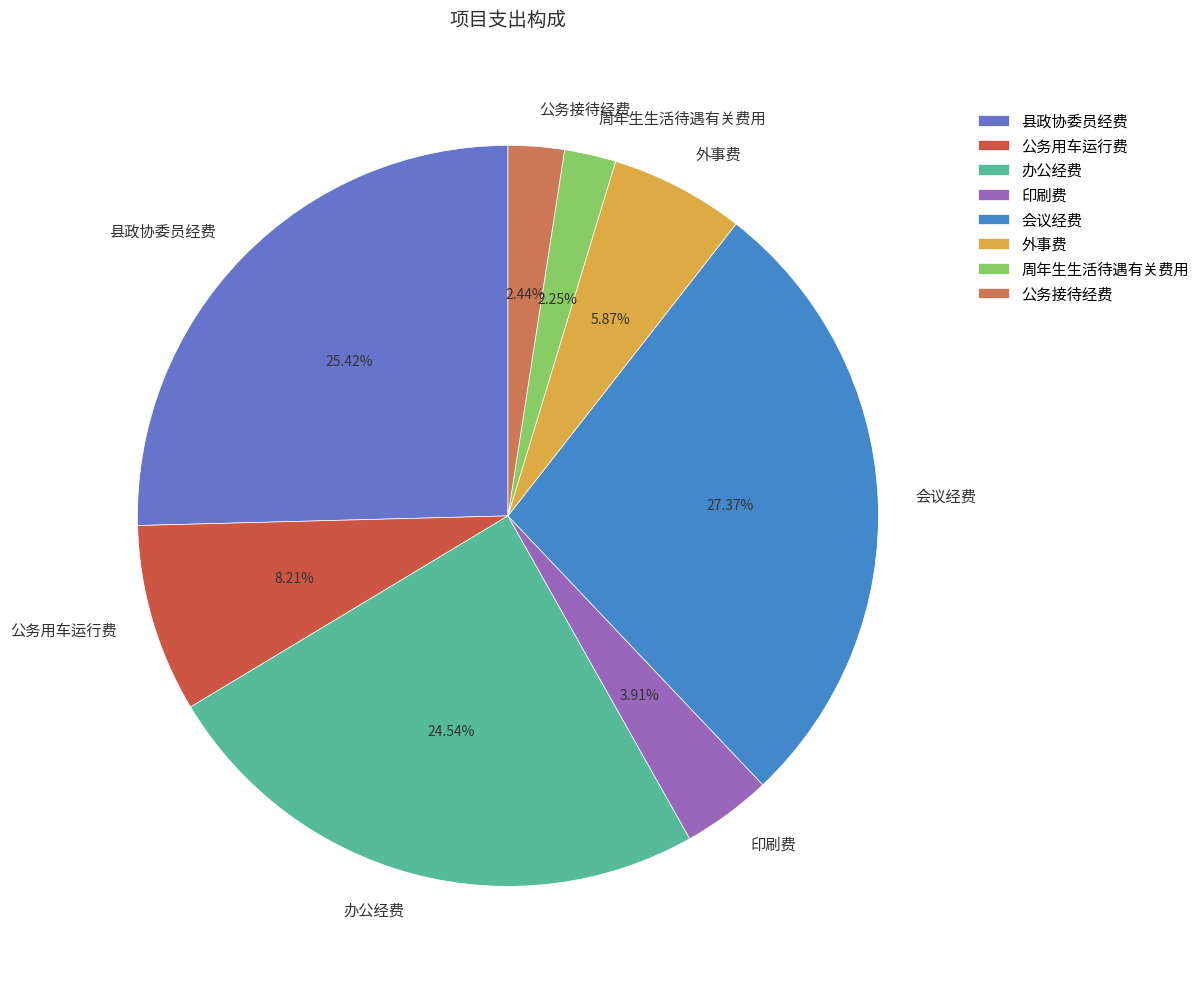

Is it true that 会议经费 is 27% of the pie?

True